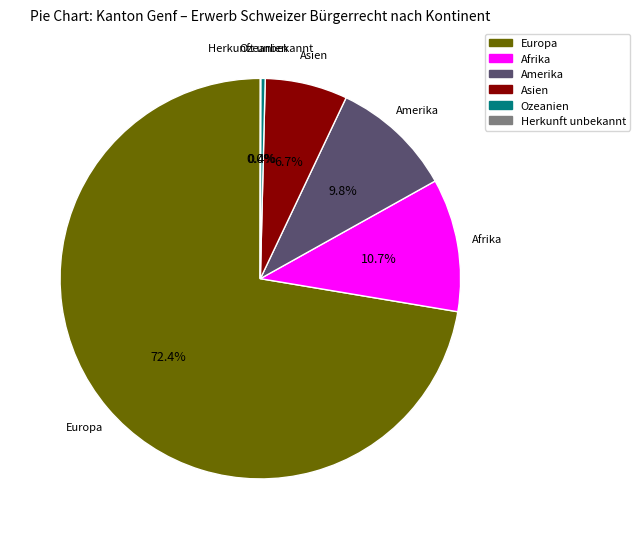

Which category accounts for the majority?

Europa